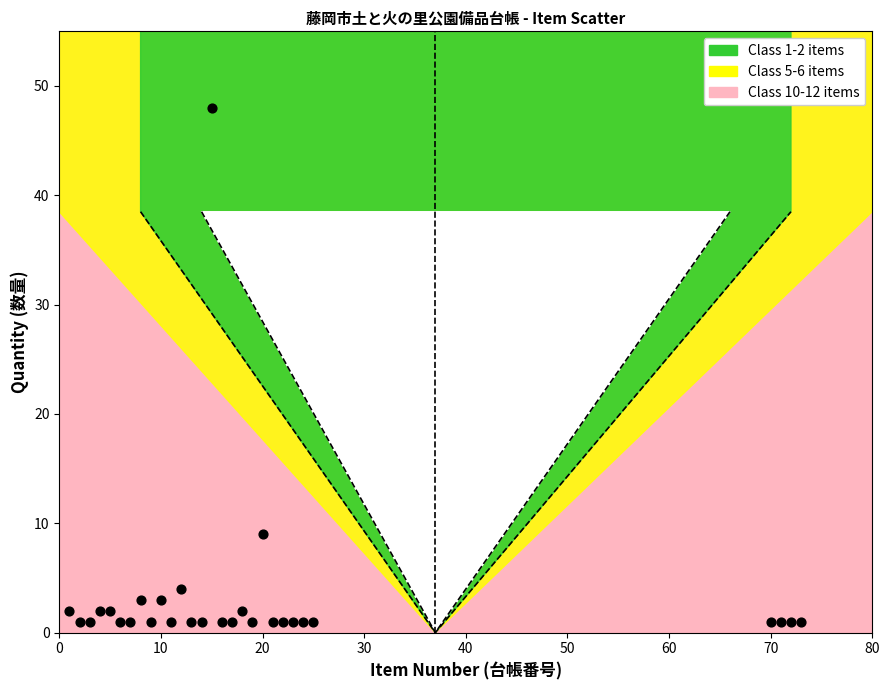

What is the range of Y values (max minus min)?

47